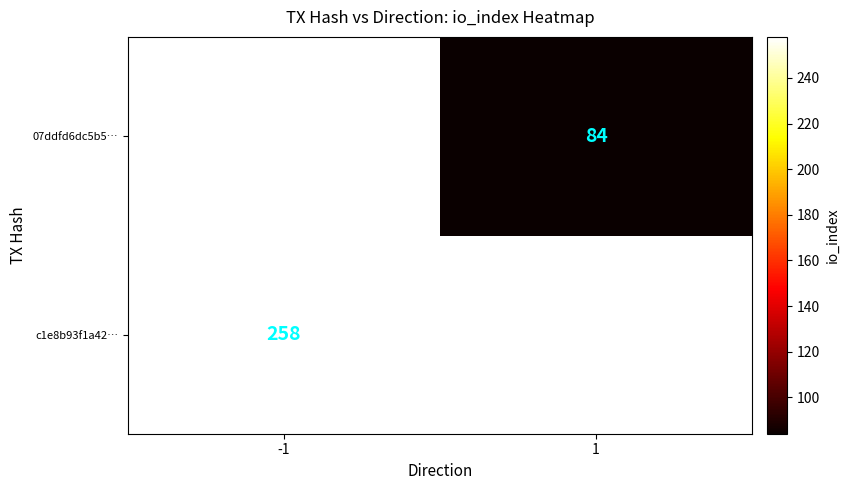

The 07ddfd6dc5b5… series shows 111 at 1. True or false?

False